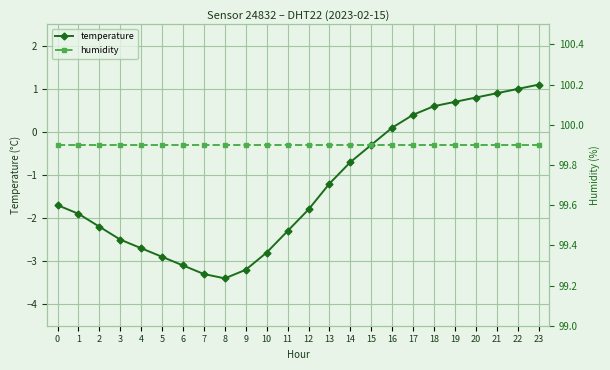

At 23, list the series in order from largest to smallest.

humidity, temperature